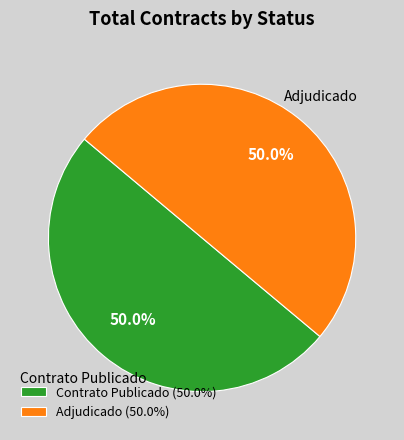

Combined, do Adjudicado (50.0%) and Contrato Publicado (50.0%) account for over 50%?

Yes